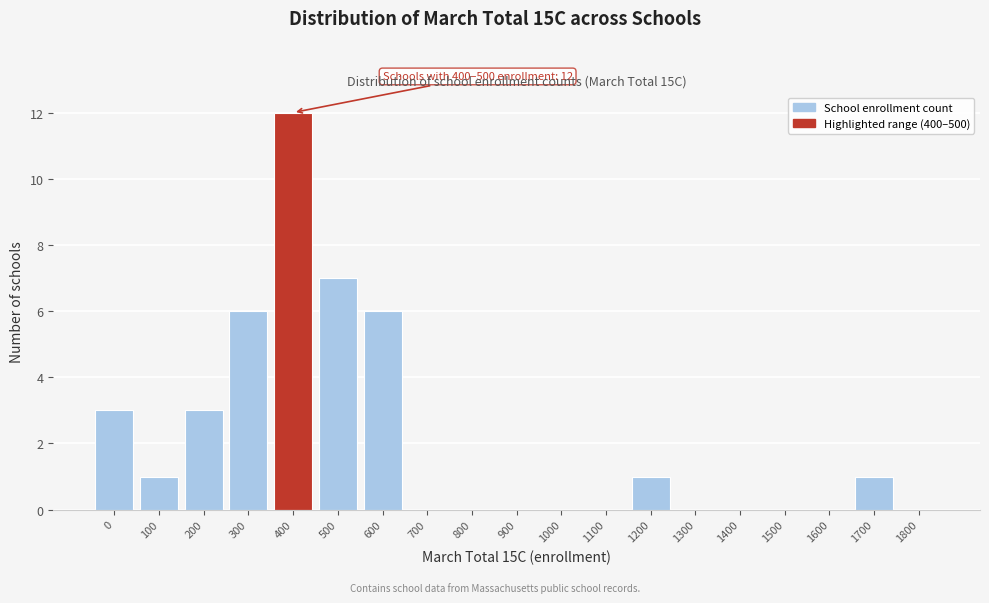

Reading left to right, transcribe all the data shown in this chart.

0=3	100=1	200=3	300=6	400=12	500=7	600=6	700=0	800=0	900=0	1000=0	1100=0	1200=1	1300=0	1400=0	1500=0	1600=0	1700=1	1800=0